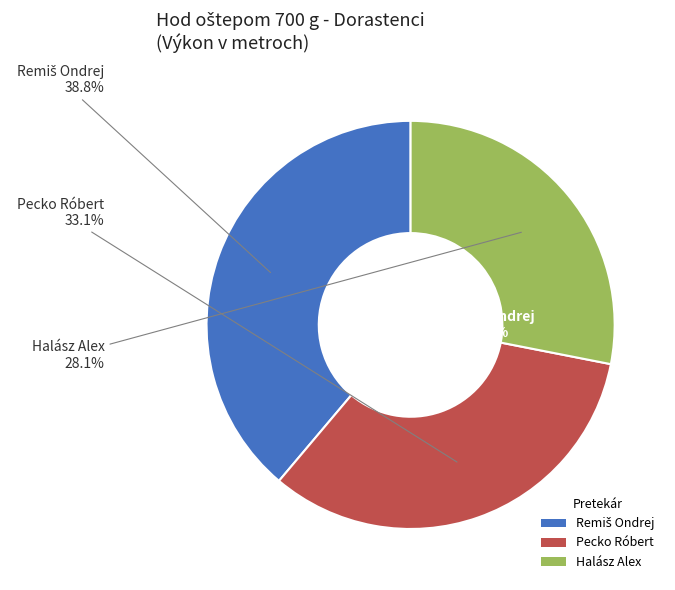

To the nearest percent, what is the difference between the largest and smallest slice percentages?

11%